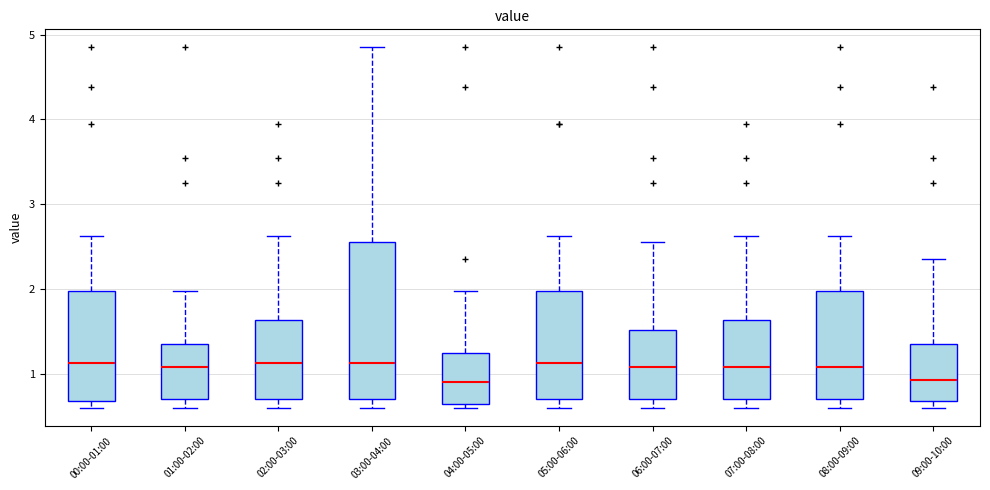

Reading left to right, transcribe this box plot: for each box, give where its median line is, the range the box spans, and where its two whiskers end, as read against the y-axis. The values are not printed on the chart, so give them approximately, as read against the axis.

00:00-01:00: median 1.1, box 0.7 to 2.0, whiskers 0.6 to 2.6
01:00-02:00: median 1.1, box 0.7 to 1.4, whiskers 0.6 to 2.0
02:00-03:00: median 1.1, box 0.7 to 1.6, whiskers 0.6 to 2.6
03:00-04:00: median 1.1, box 0.7 to 2.6, whiskers 0.6 to 4.9
04:00-05:00: median 0.9, box 0.7 to 1.3, whiskers 0.6 to 2.0
05:00-06:00: median 1.1, box 0.7 to 2.0, whiskers 0.6 to 2.6
06:00-07:00: median 1.1, box 0.7 to 1.5, whiskers 0.6 to 2.6
07:00-08:00: median 1.1, box 0.7 to 1.6, whiskers 0.6 to 2.6
08:00-09:00: median 1.1, box 0.7 to 2.0, whiskers 0.6 to 2.6
09:00-10:00: median 0.9, box 0.7 to 1.4, whiskers 0.6 to 2.4